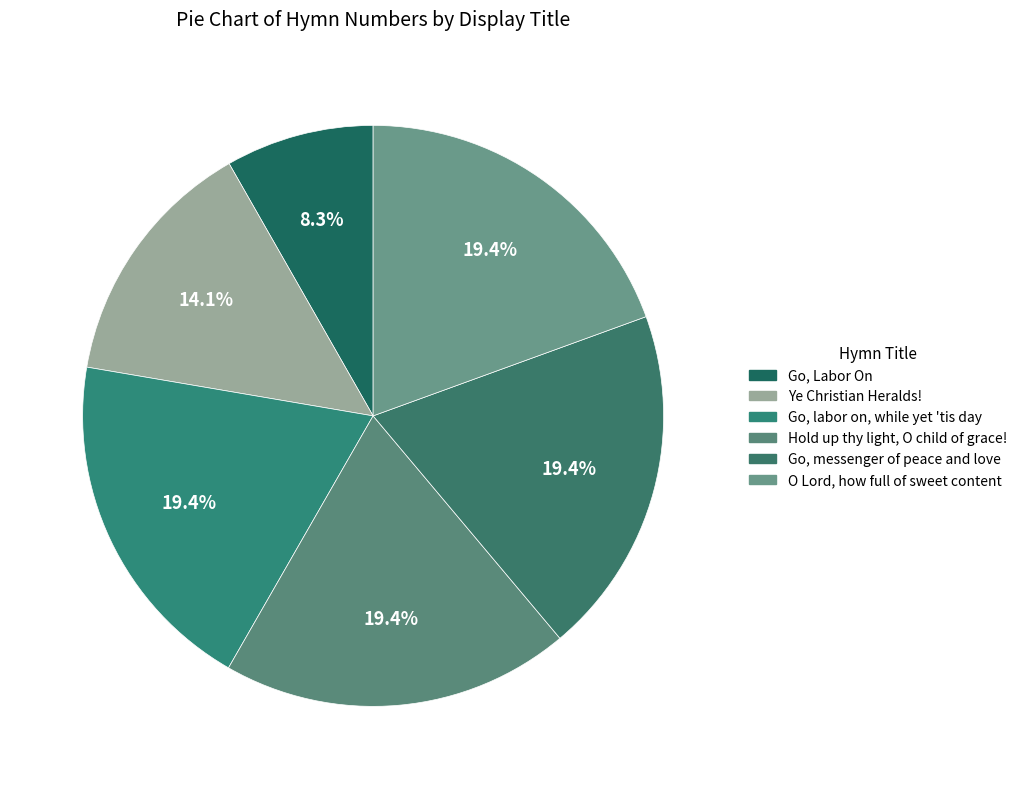

To the nearest percent, what portion does Go, messenger of peace and love represent?

19%